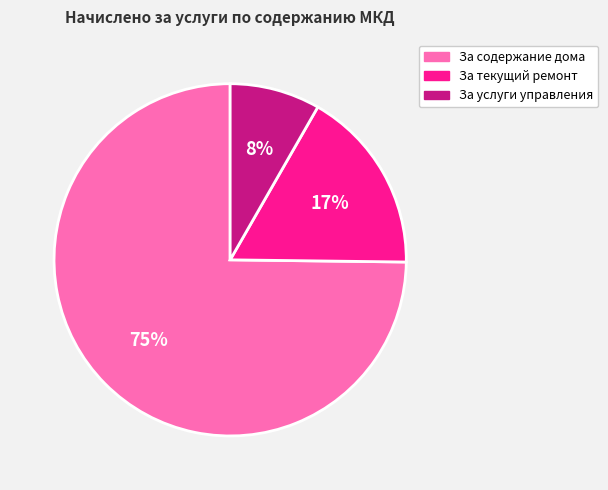

To the nearest percent, what percentage of the pie is За услуги управления?

8%